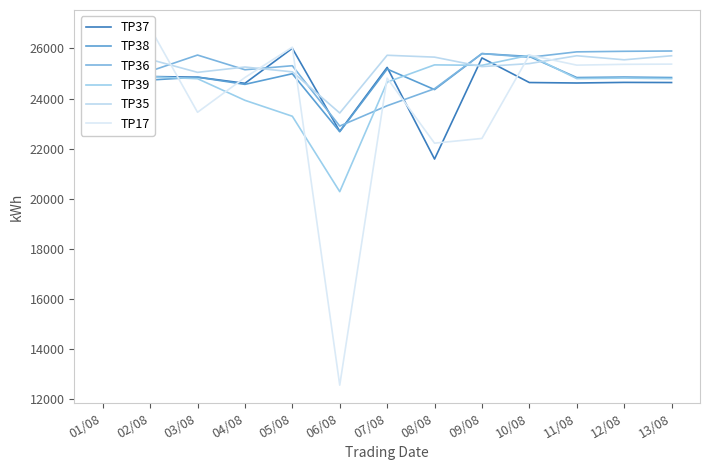

How many categories are shown in the chart?

13